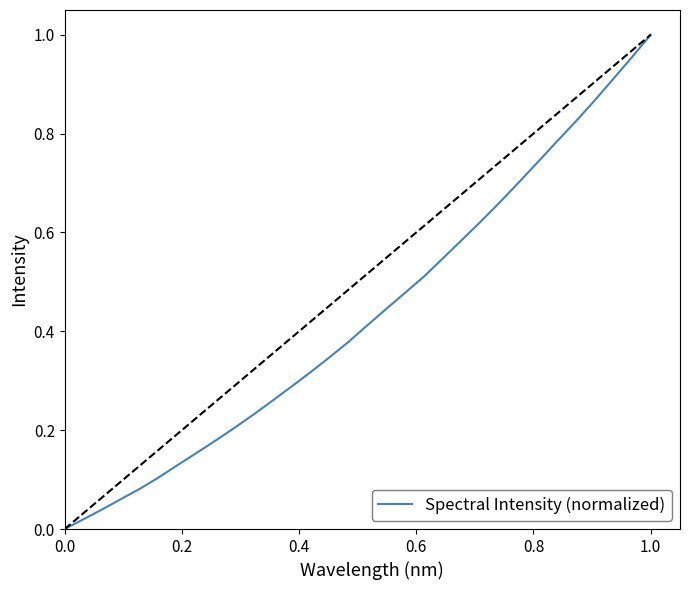

How many lines are shown in the chart?

1